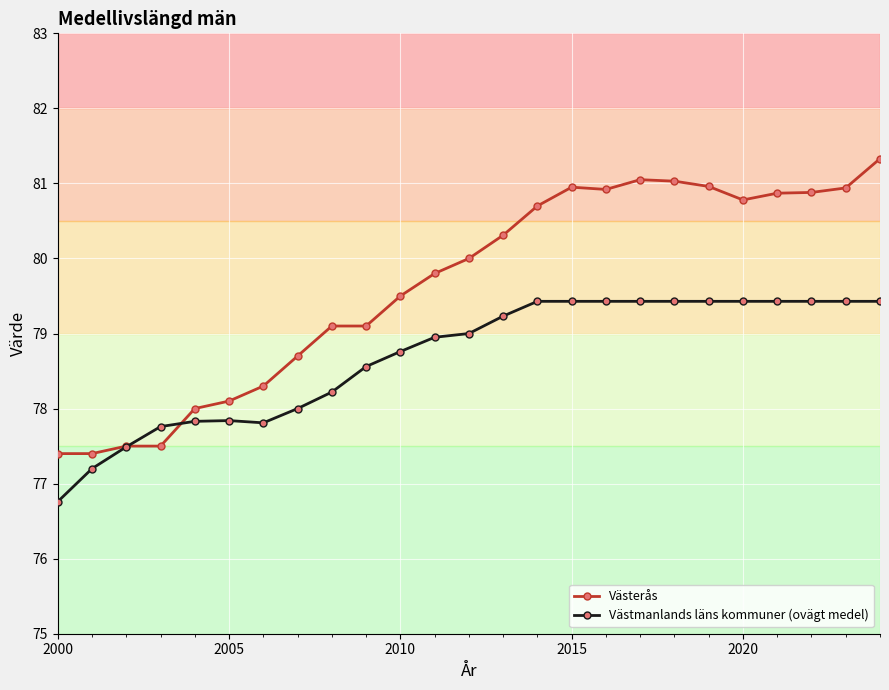

Which series has the largest range (max minus min)?

Västerås